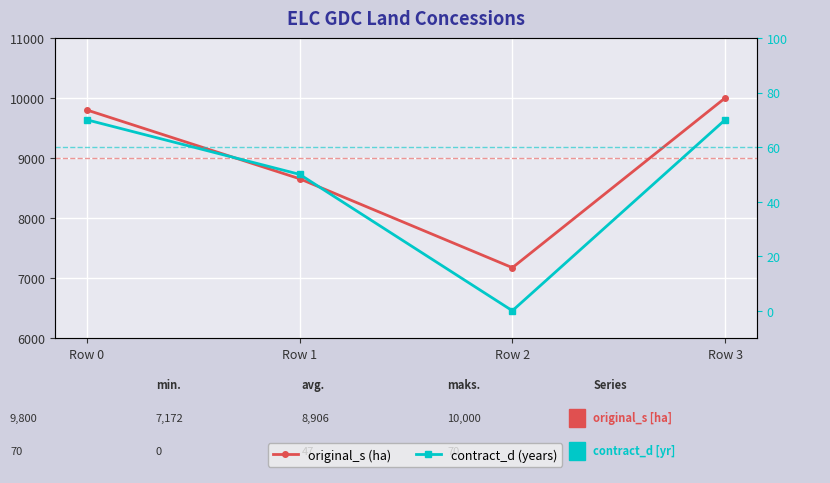

Rank the series by their maximum value, from highest to lowest.

original_s (ha), contract_d (years)